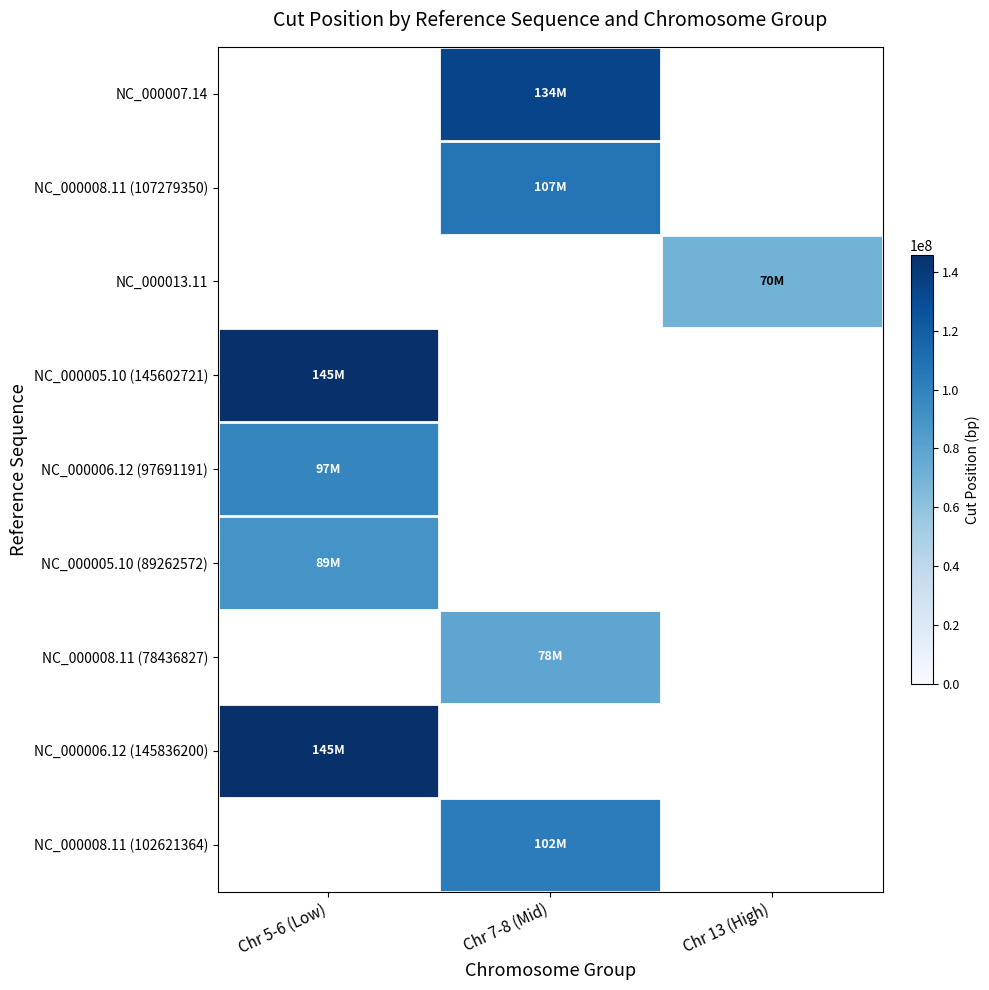

What is the minimum value shown in the chart?

70066192.0